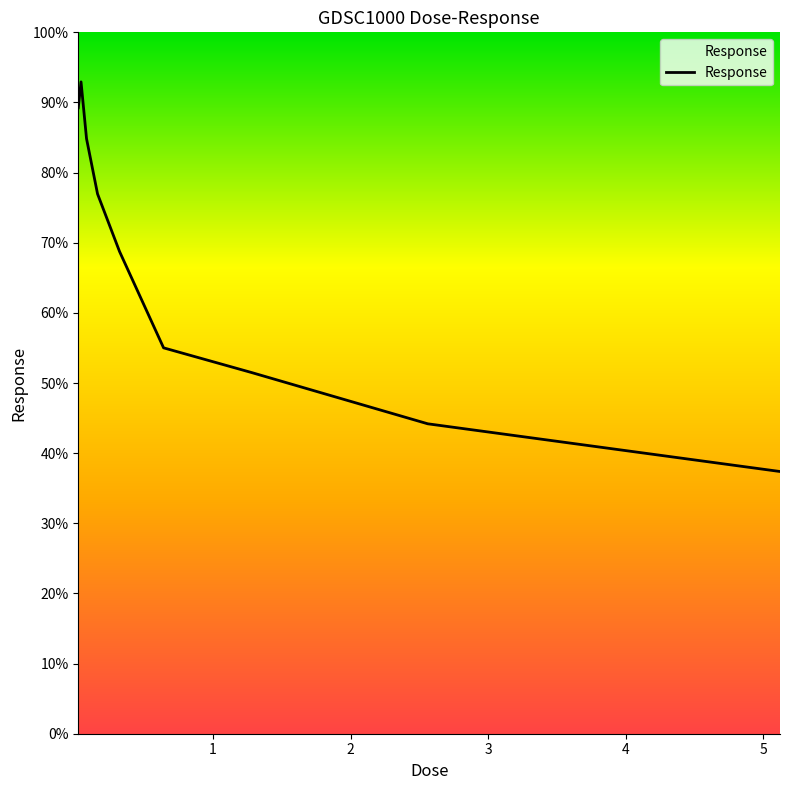

What is the difference between the maximum and minimum values?

55.5